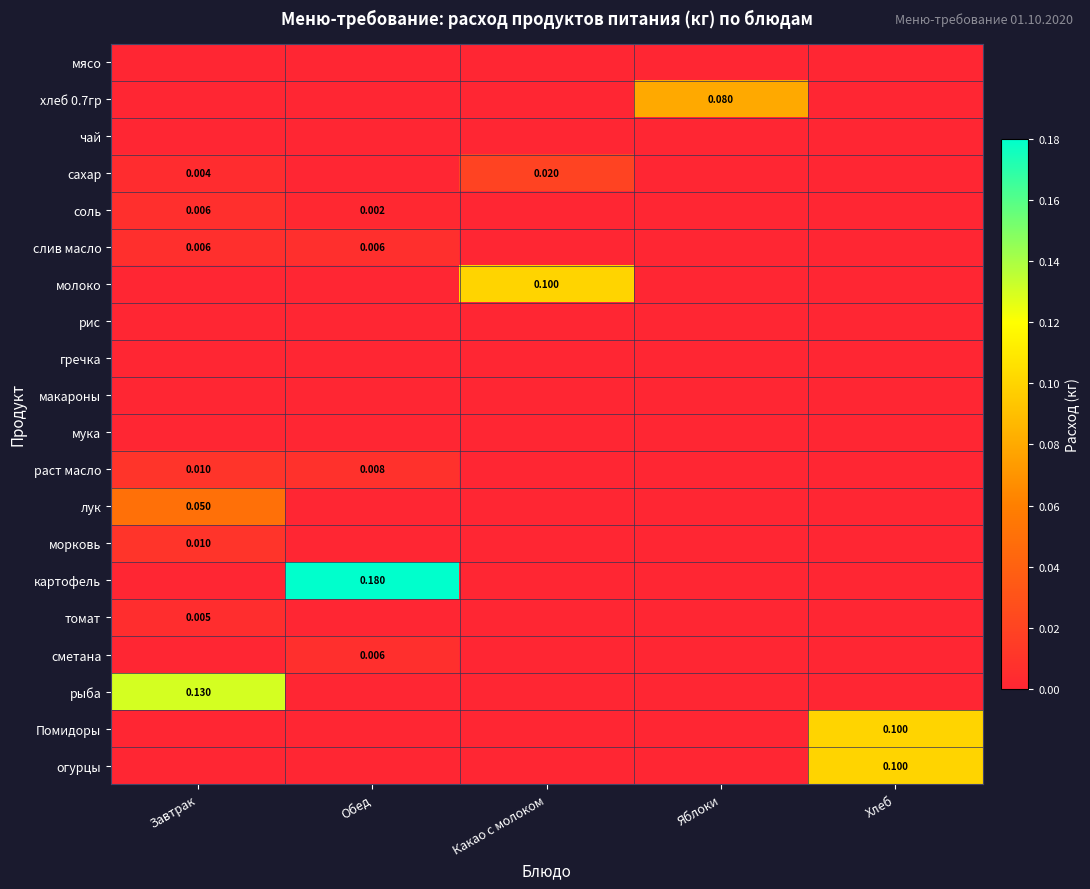

Count the лук values in the range 0 to 1.

5